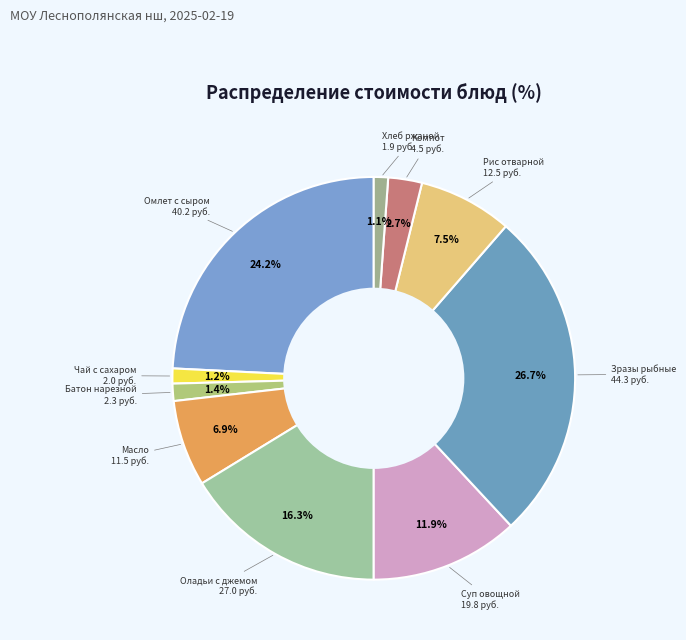

How many slices are in this pie chart?

10